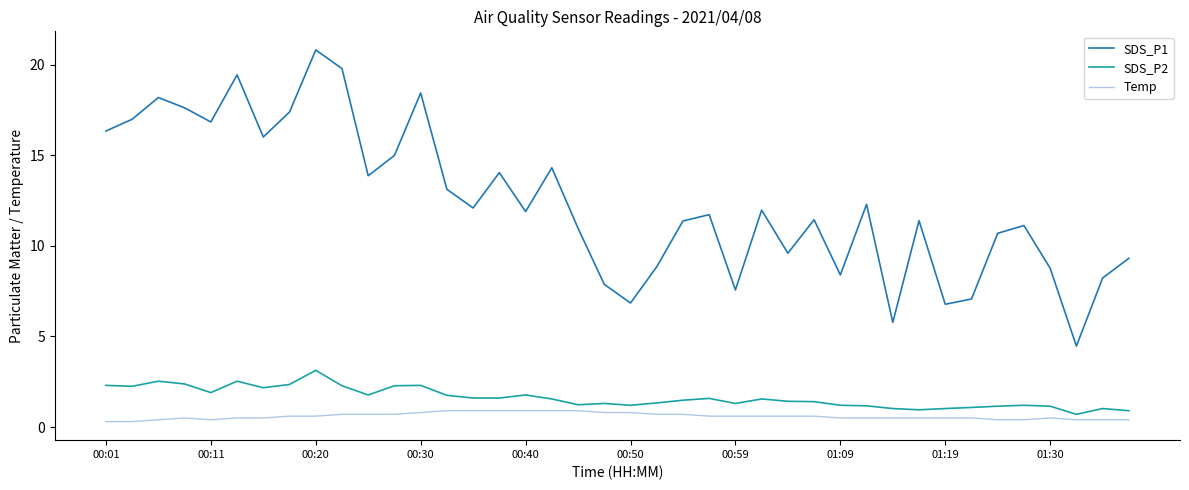

Which series has the largest total across all categories?

SDS_P1